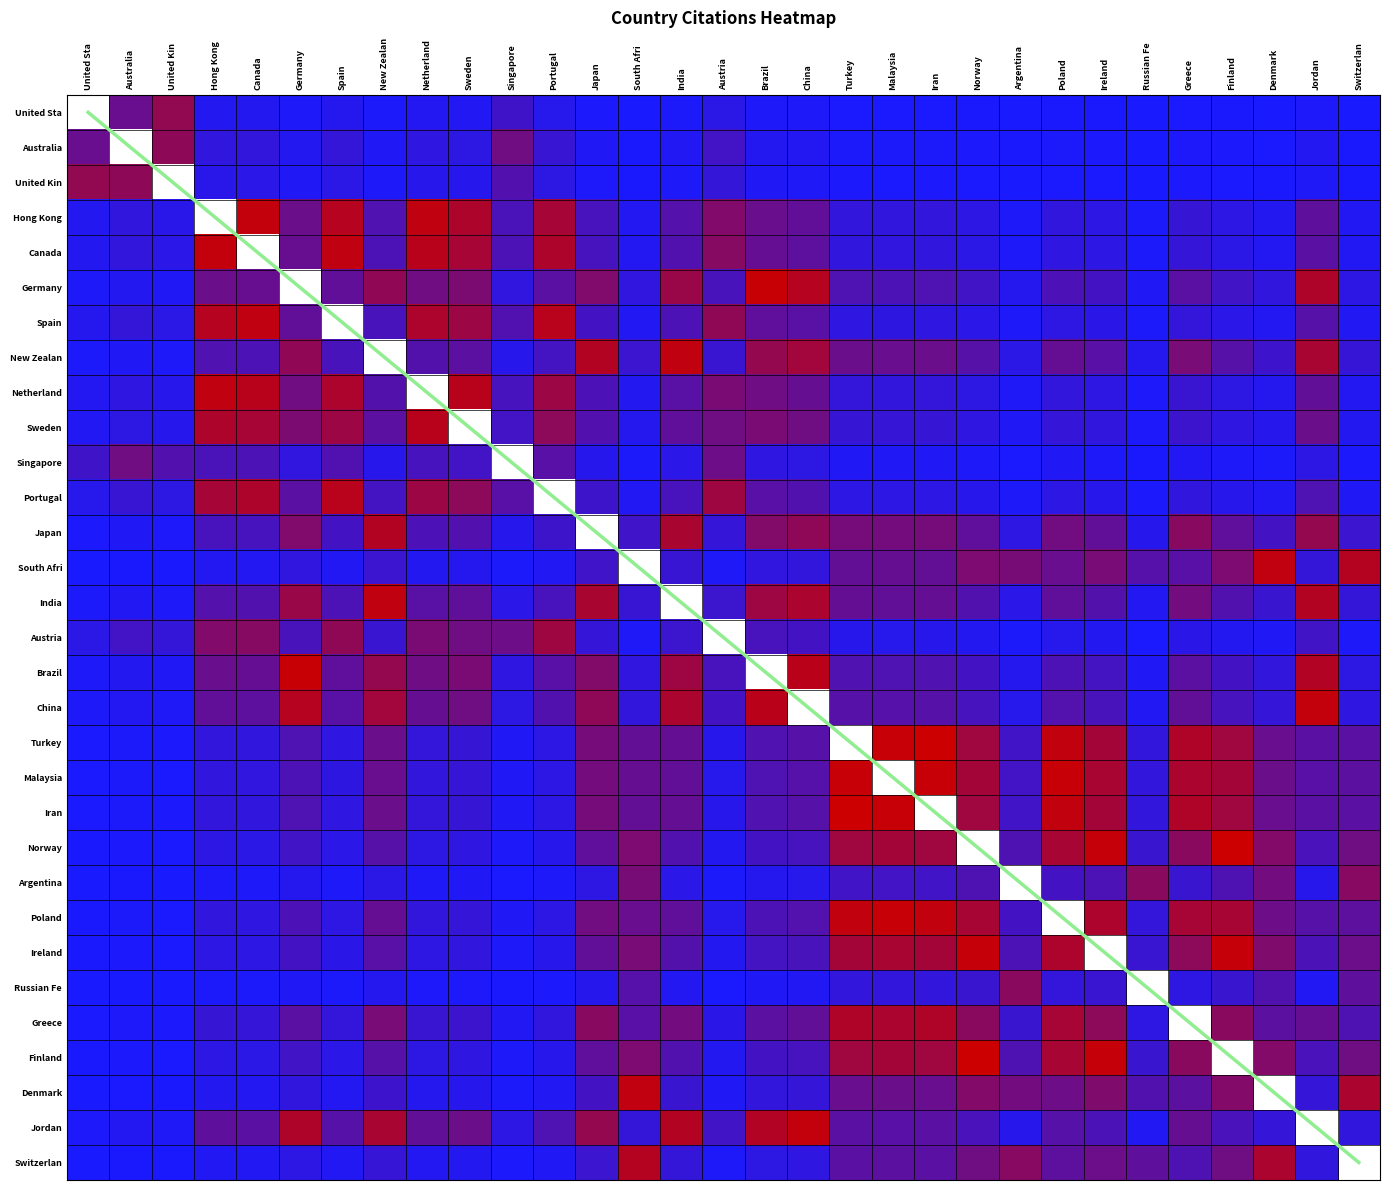

How many data points does each series have?

31